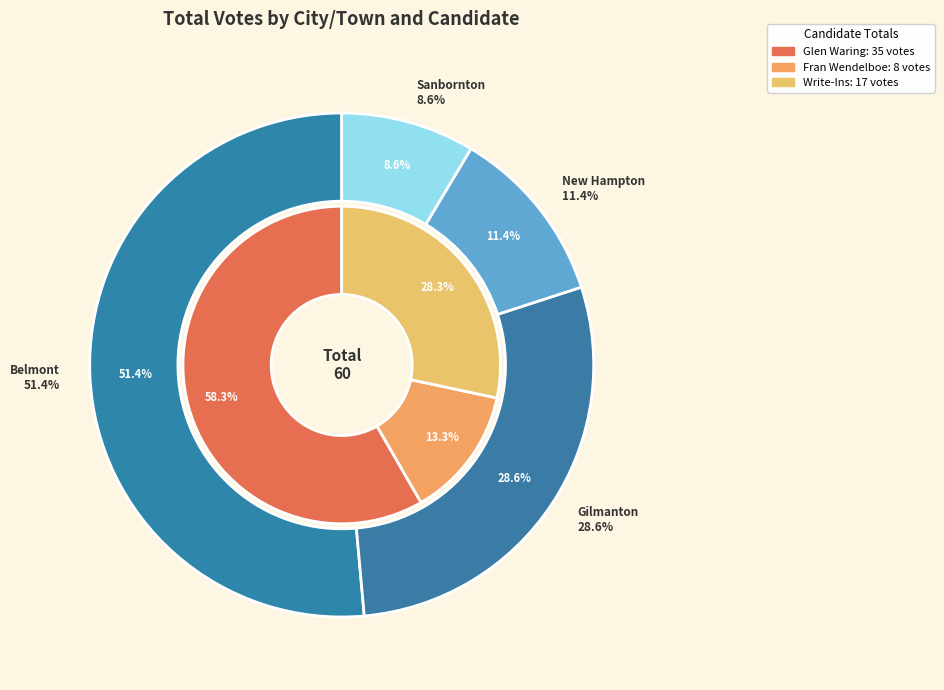

Combined, do New Hampton and Sanbornton account for over 50%?

No